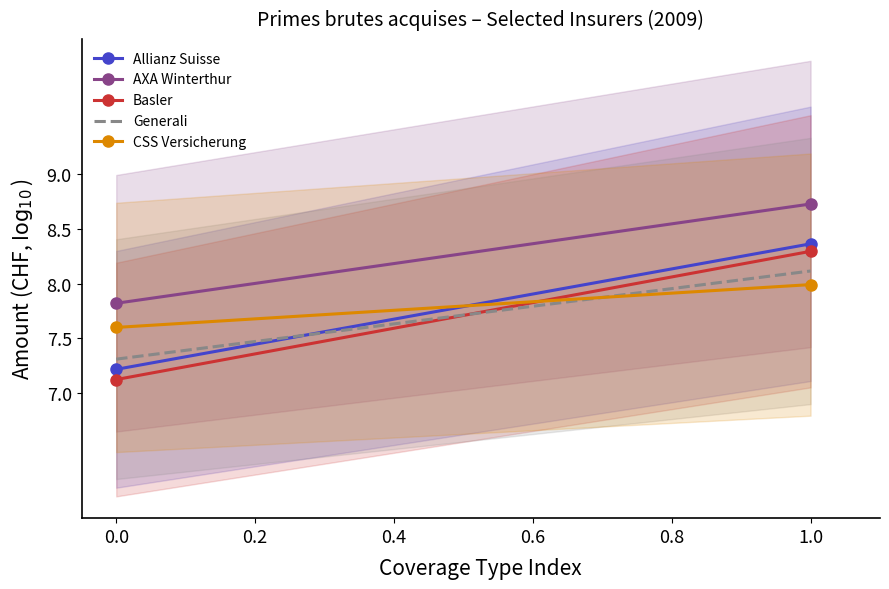

What is the value of the AXA Winterthur point at the 1st from the left?

7.8